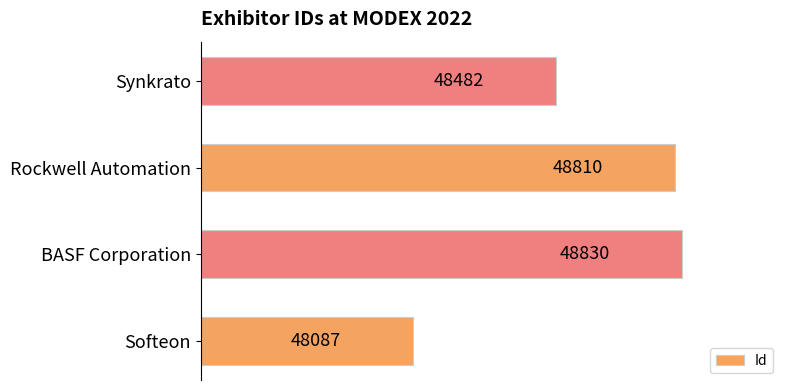

Rank the categories by value from lowest to highest.

Softeon, Synkrato, Rockwell Automation, BASF Corporation